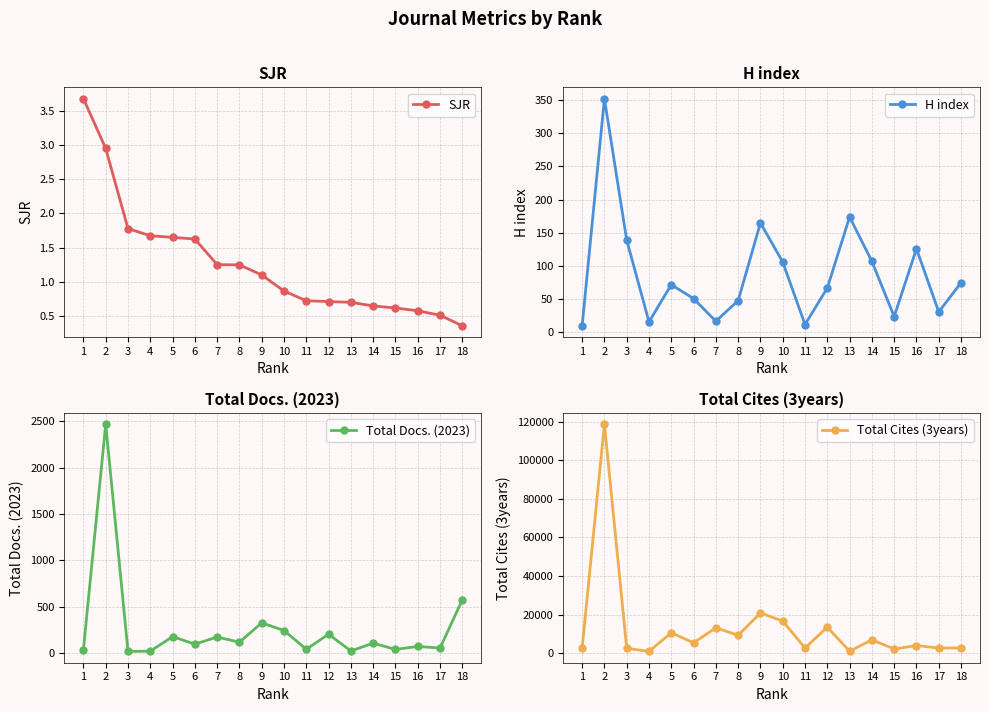

Does the chart display data point markers on the line(s)?

Yes